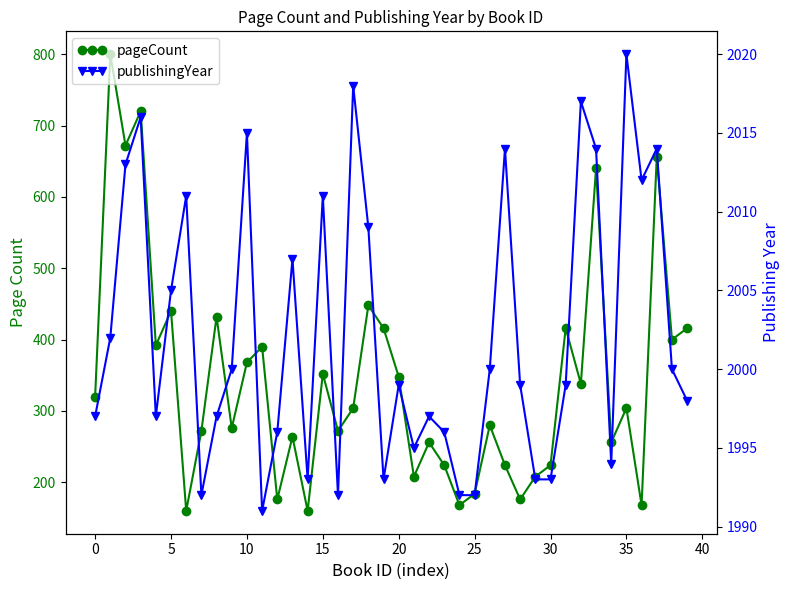

What is the value of the publishingYear point at the 29th from the left?

1999